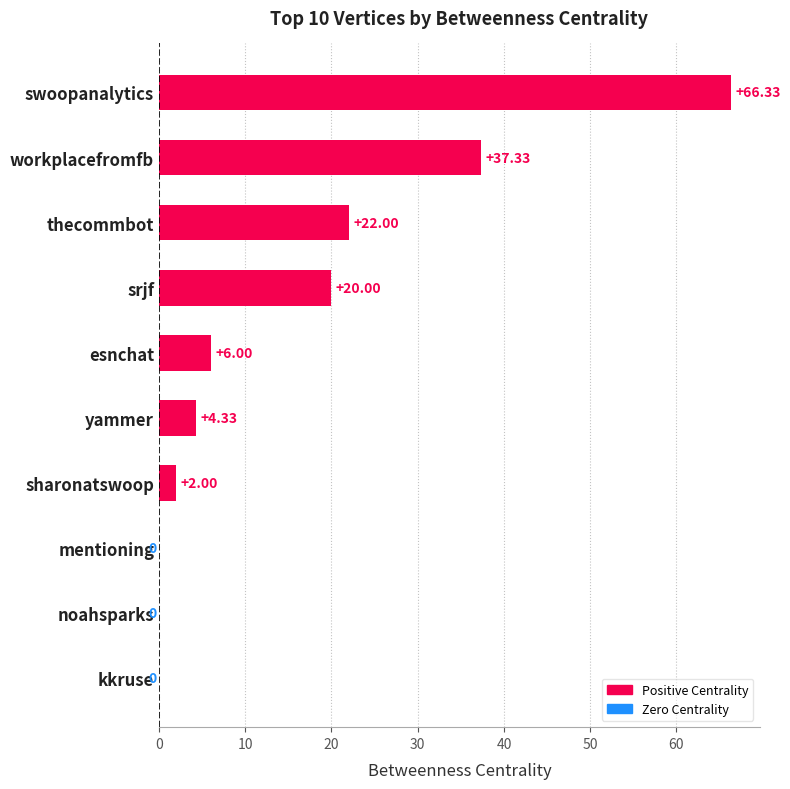

Which category has the highest value across all series?

swoopanalytics